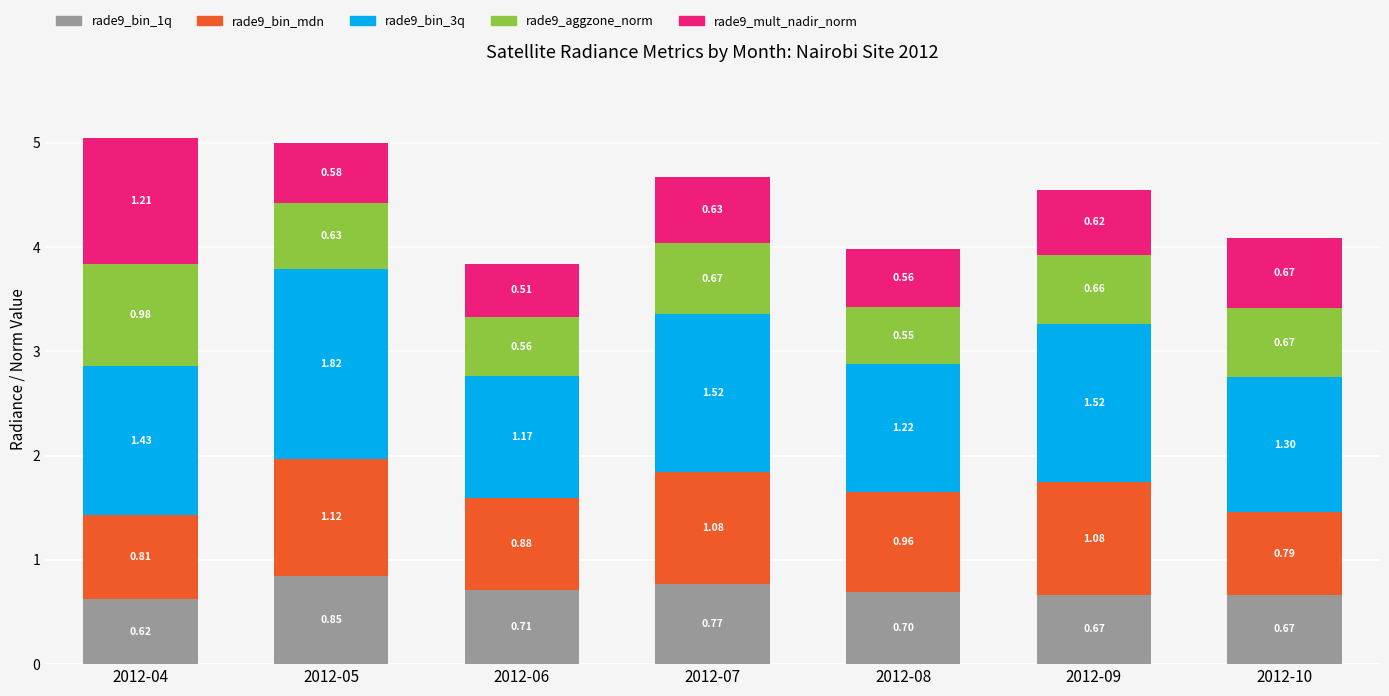

At which category is the sum across all series the highest?

2012-04